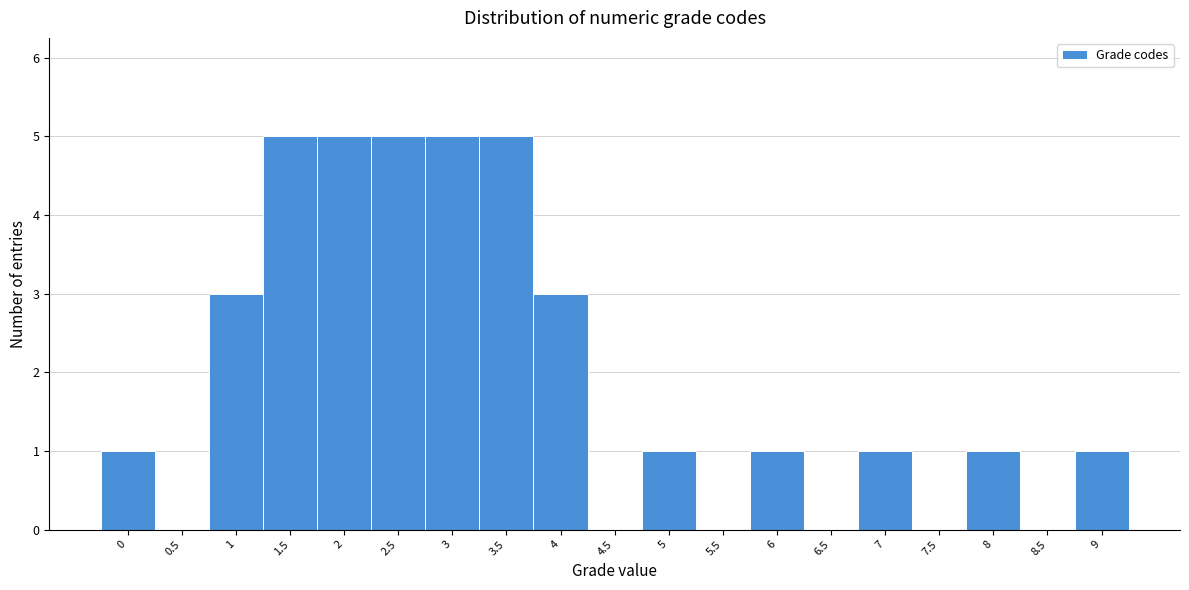

Reading left to right, list every bar in this chart as the range it spans on the x-axis followed by its height. The values are not printed on the chart, so give them approximately, as read against the axis.

-0.25 to 0.25: 1
0.25 to 0.75: 0
0.75 to 1.25: 3
1.25 to 1.75: 5
1.75 to 2.25: 5
2.25 to 2.75: 5
2.75 to 3.25: 5
3.25 to 3.75: 5
3.75 to 4.25: 3
4.25 to 4.75: 0
4.75 to 5.25: 1
5.25 to 5.75: 0
5.75 to 6.25: 1
6.25 to 6.75: 0
6.75 to 7.25: 1
7.25 to 7.75: 0
7.75 to 8.25: 1
8.25 to 8.75: 0
8.75 to 9.25: 1